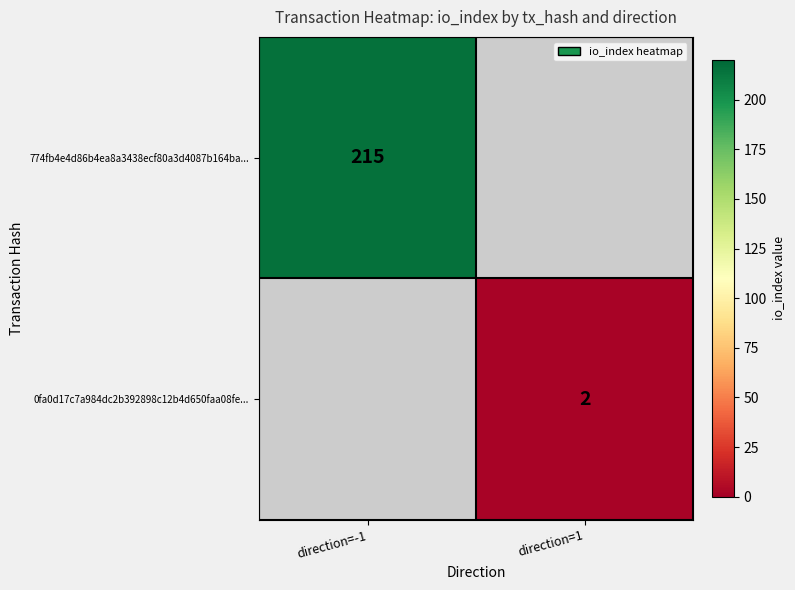

Which label corresponds to the smallest value in the chart?

direction=1